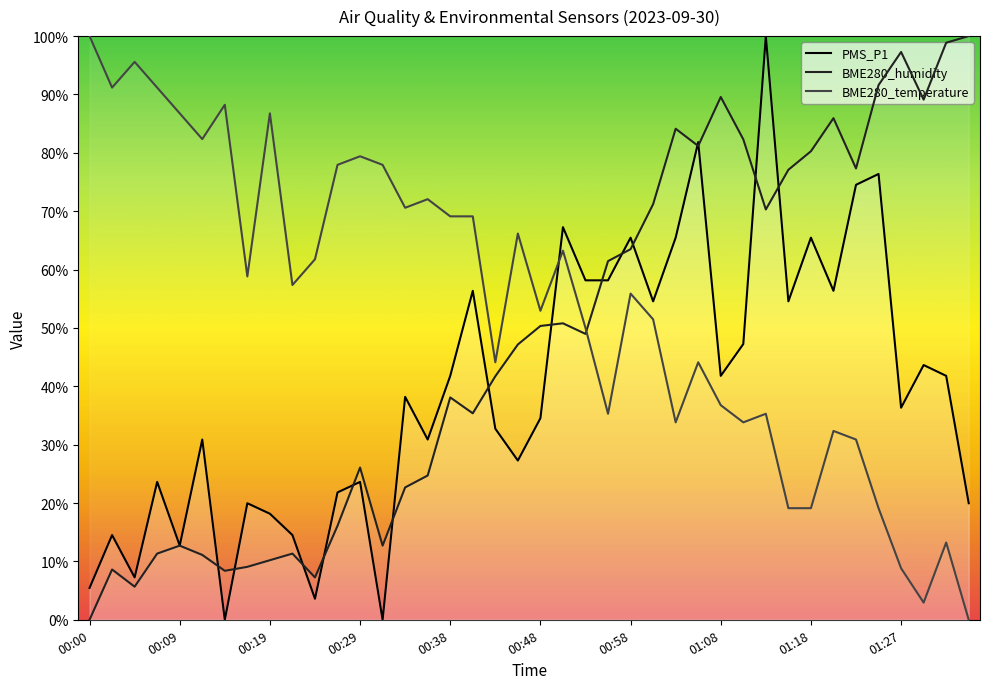

After their last crossing, which series has the higher values: BME280_temperature or BME280_humidity?

BME280_humidity